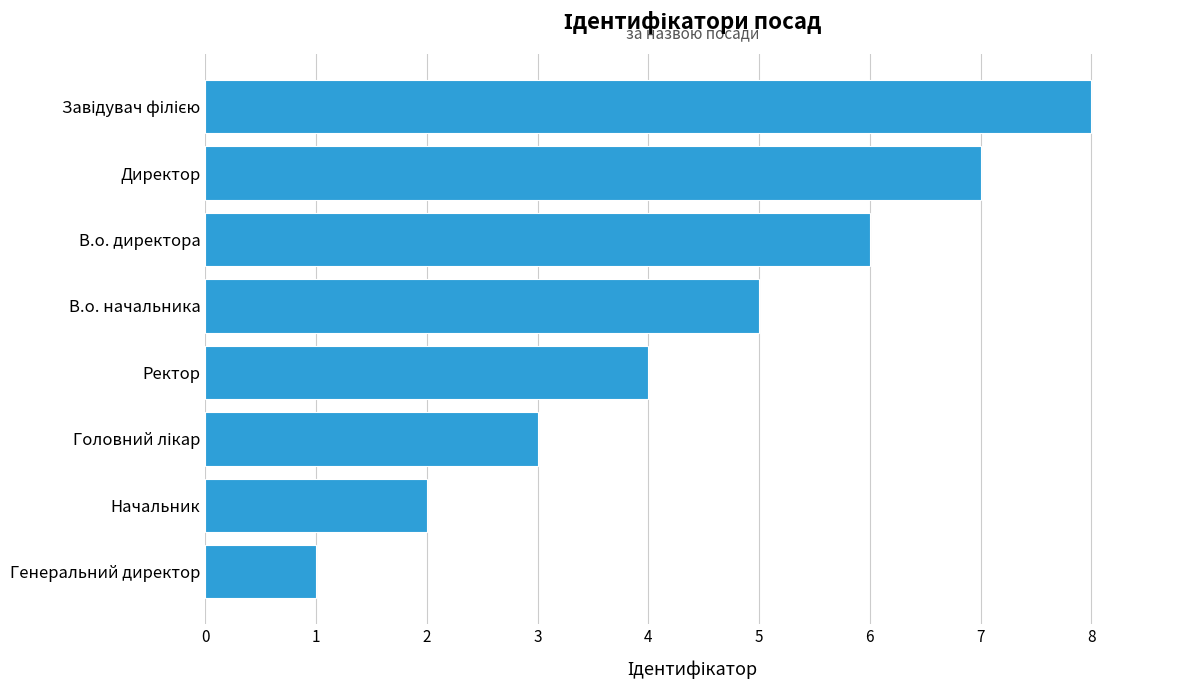

Are the bars grouped side by side (vs. stacked)?

No